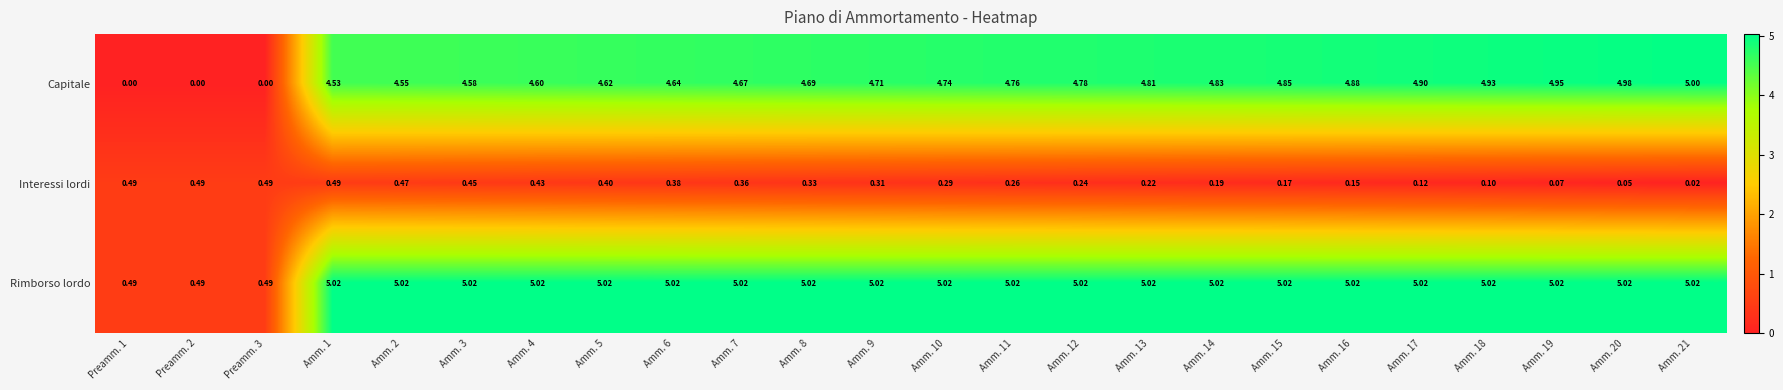

List the series in order of their peak value, highest first.

Rimborso lordo, Capitale, Interessi lordi